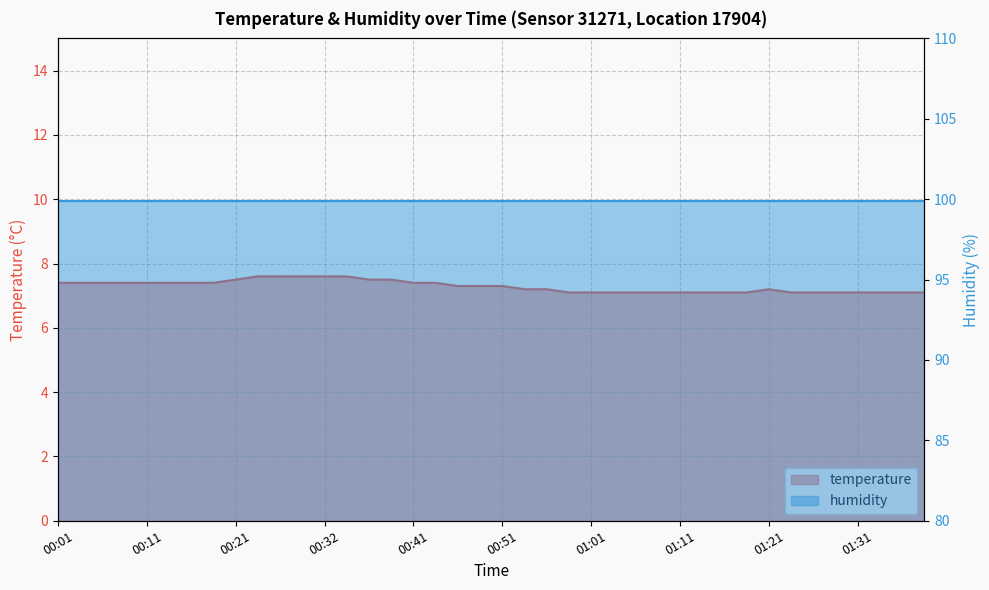

Approximately how many times larger is the value at 00:46 compared to 00:16?

1.0